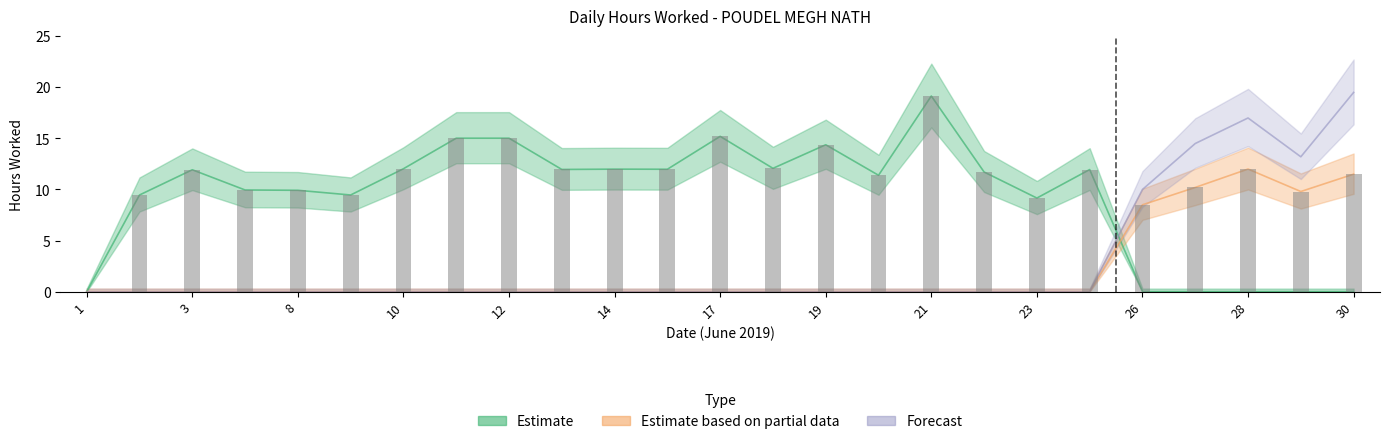

How many data points in Estimate are above 11?

14